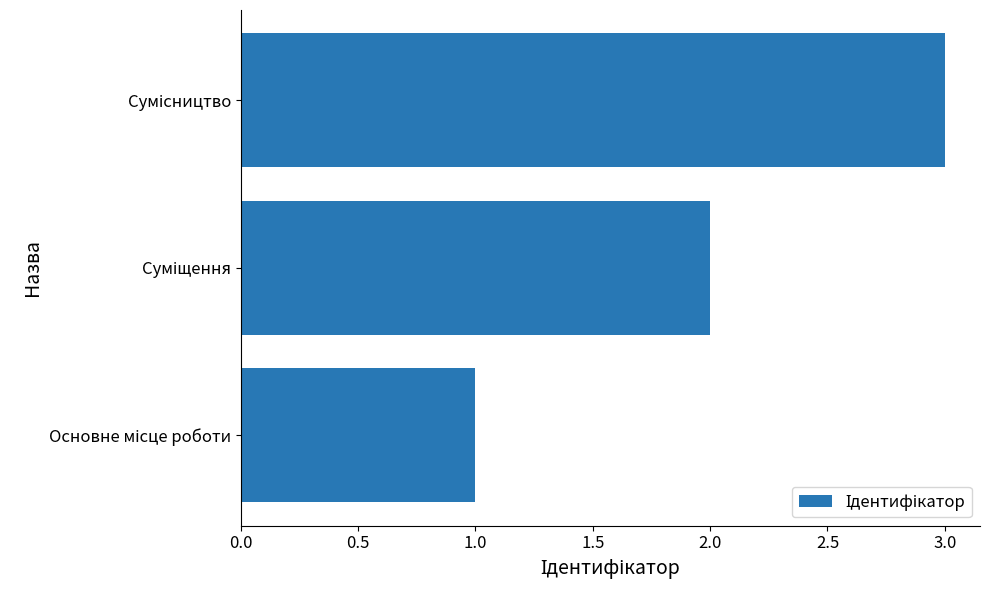

What is the sum of all values?

6